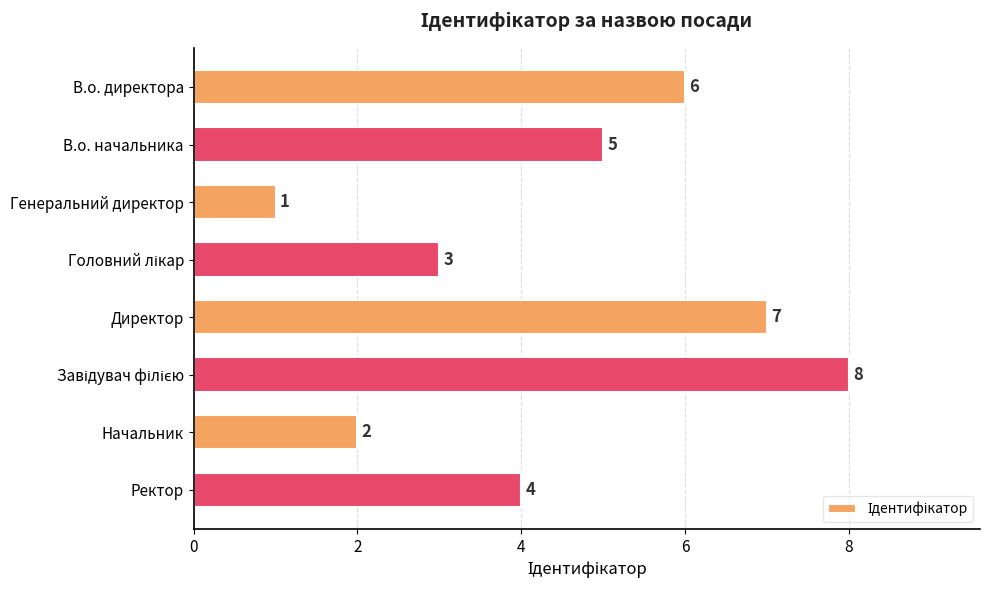

Are the bars horizontal?

Yes